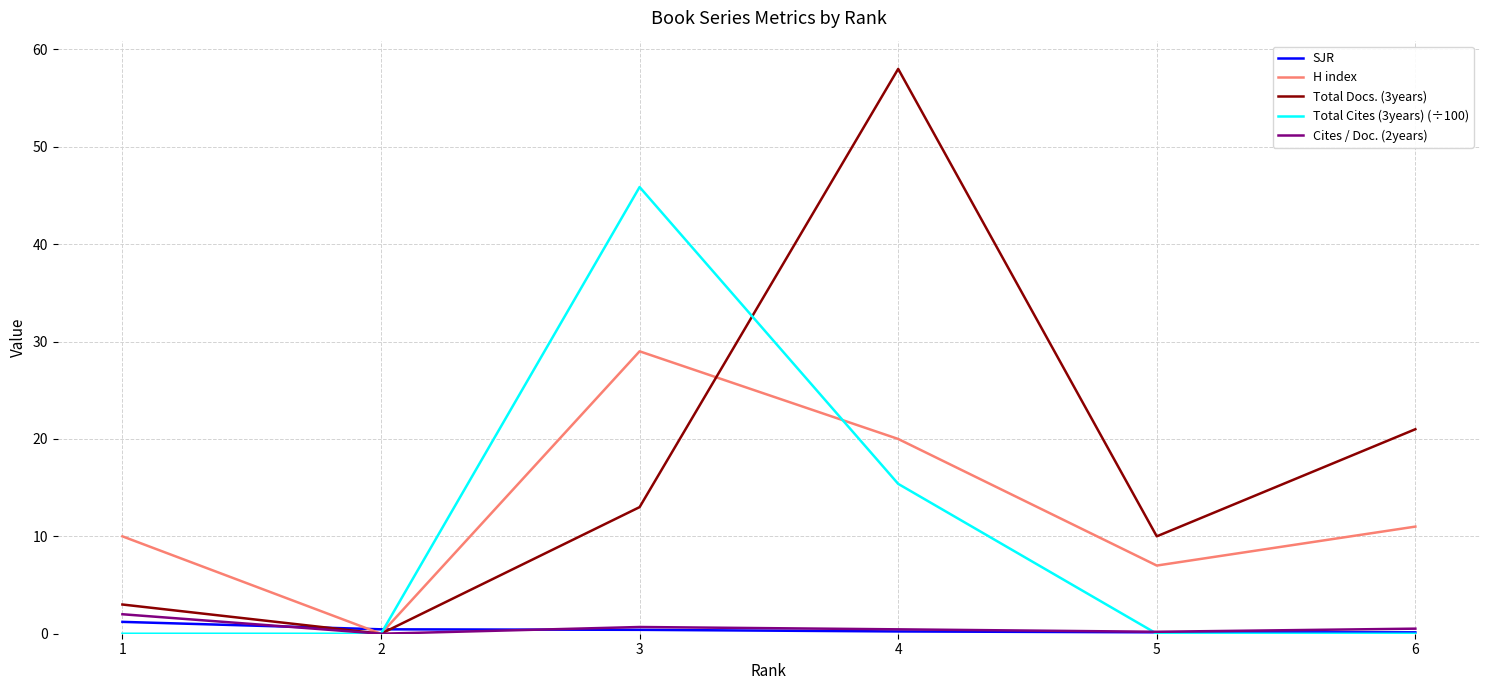

What is the spread (max minus min) of values at 6?

21.0